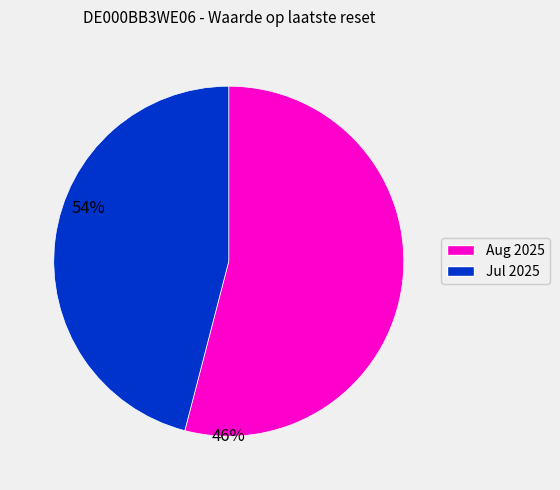

Count the number of slices in the pie.

2